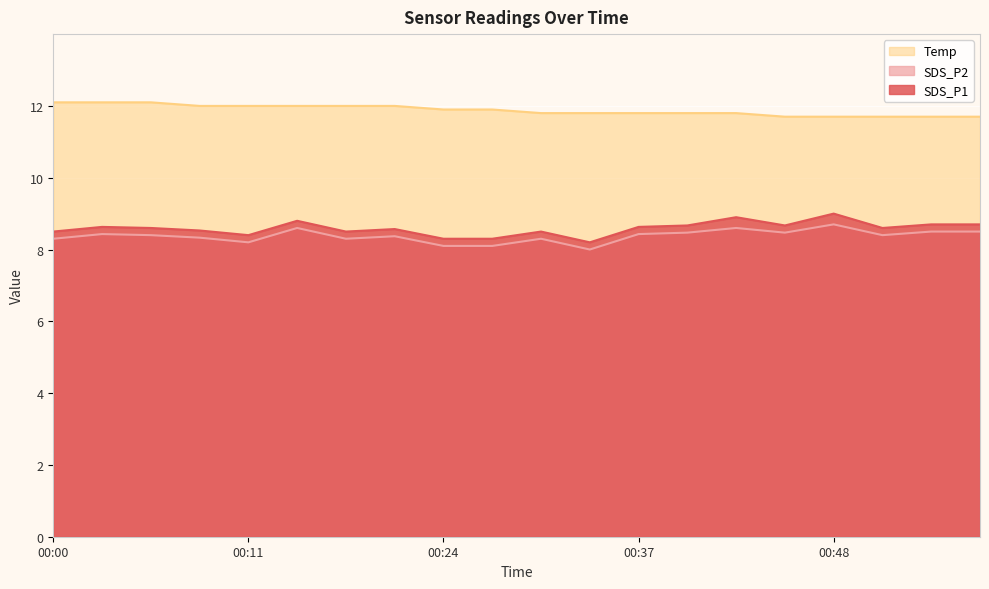

At which label does Temp reach its peak?

00:00